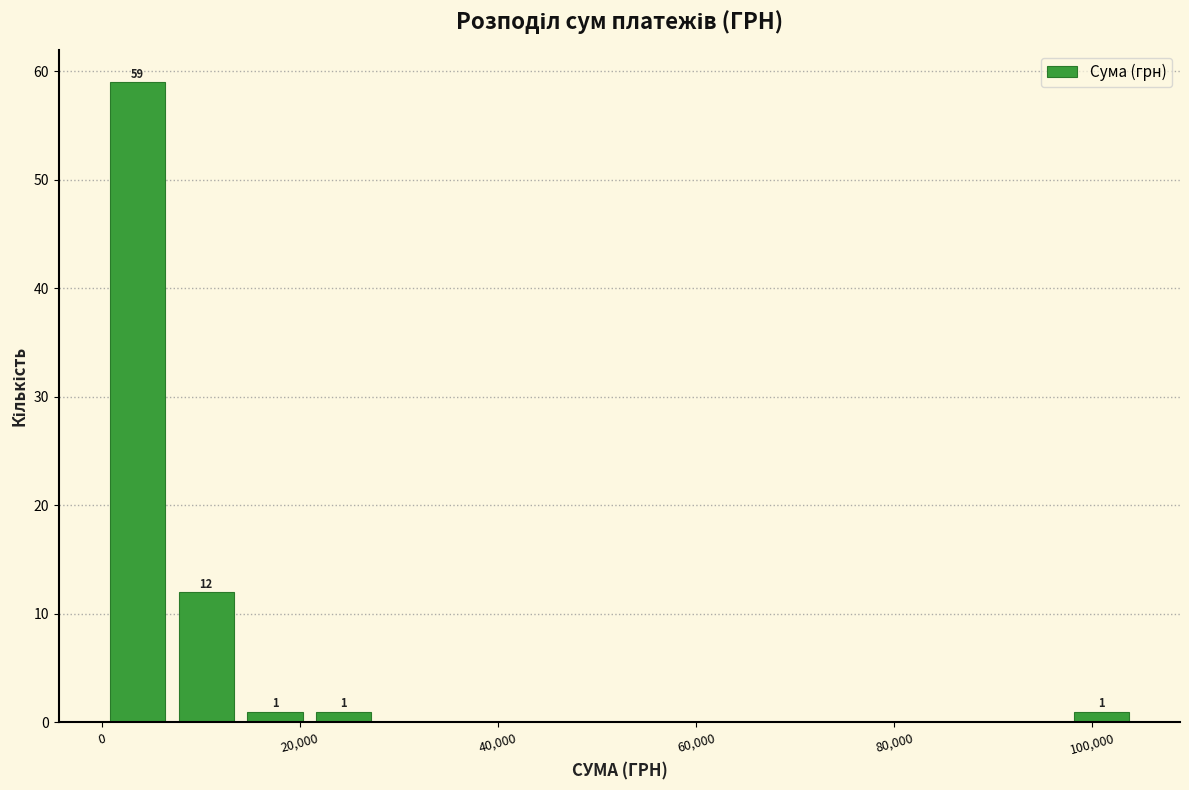

Read against the x-axis, roughly where is the centre of the tallest bar?

4000